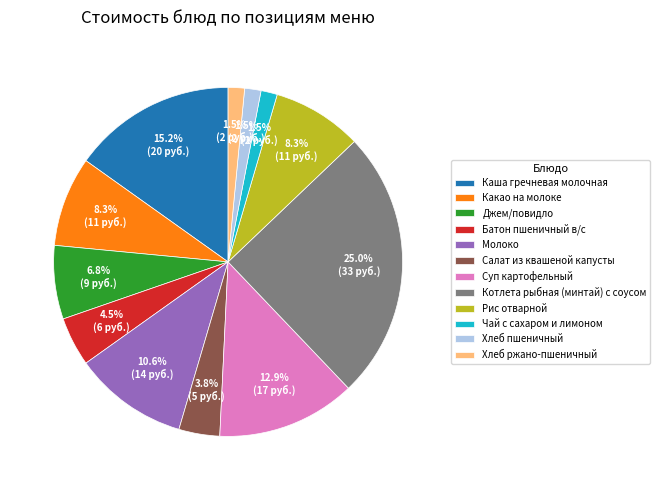

Is there a majority slice in this chart?

No